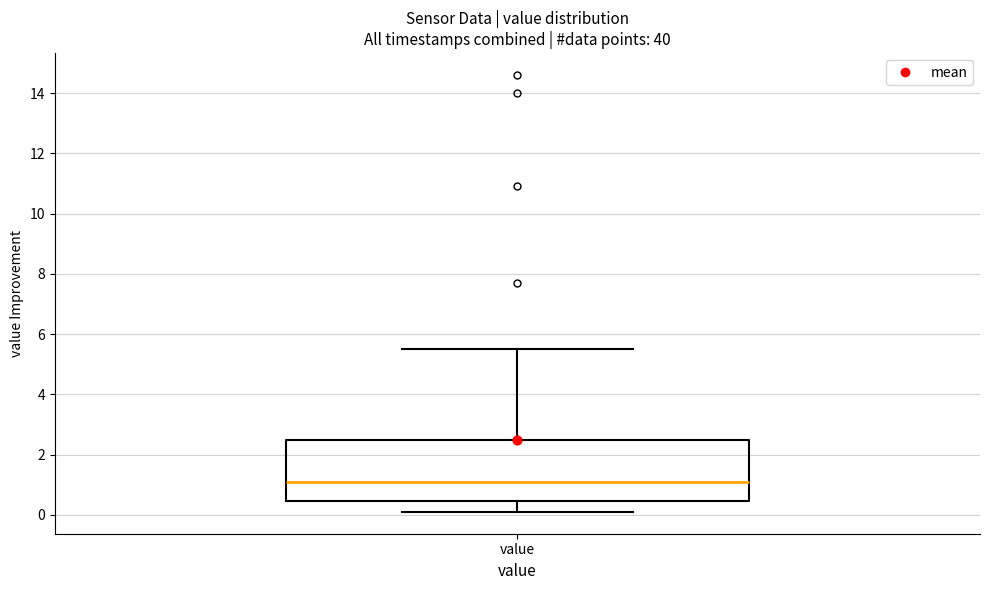

Transcribe this box plot: give where the median line is, the range the box spans, and where the two whiskers end, as read against the y-axis. The values are not printed on the chart, so give them approximately, as read against the axis.

median 1.2, box 0.4 to 2.6, whiskers 0.2 to 5.6